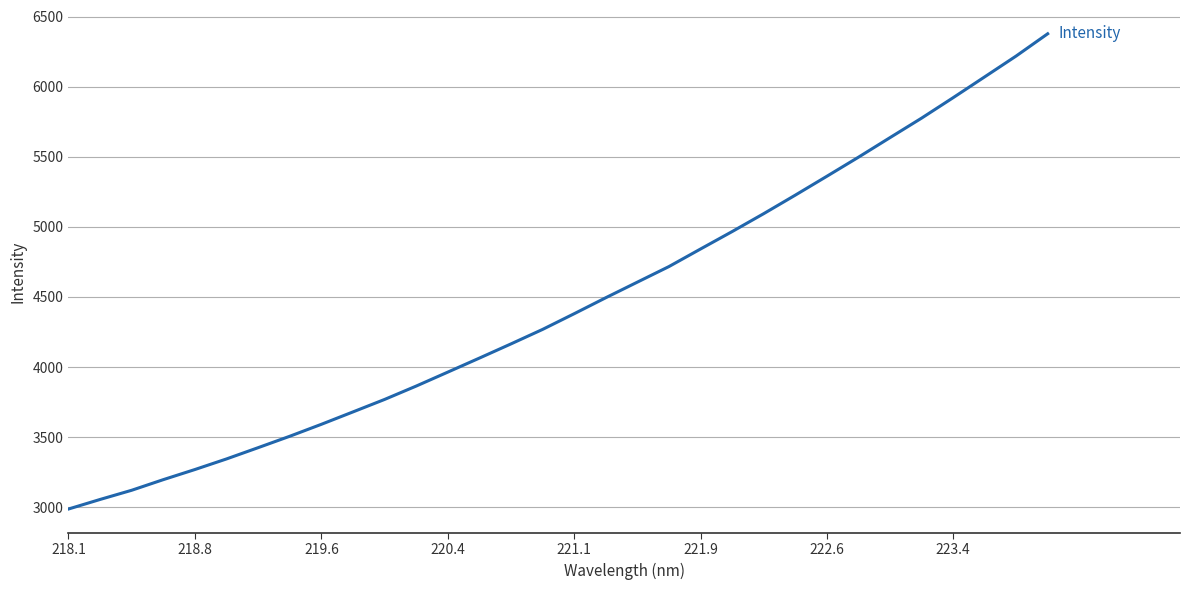

What is the smallest value displayed?

2986.4